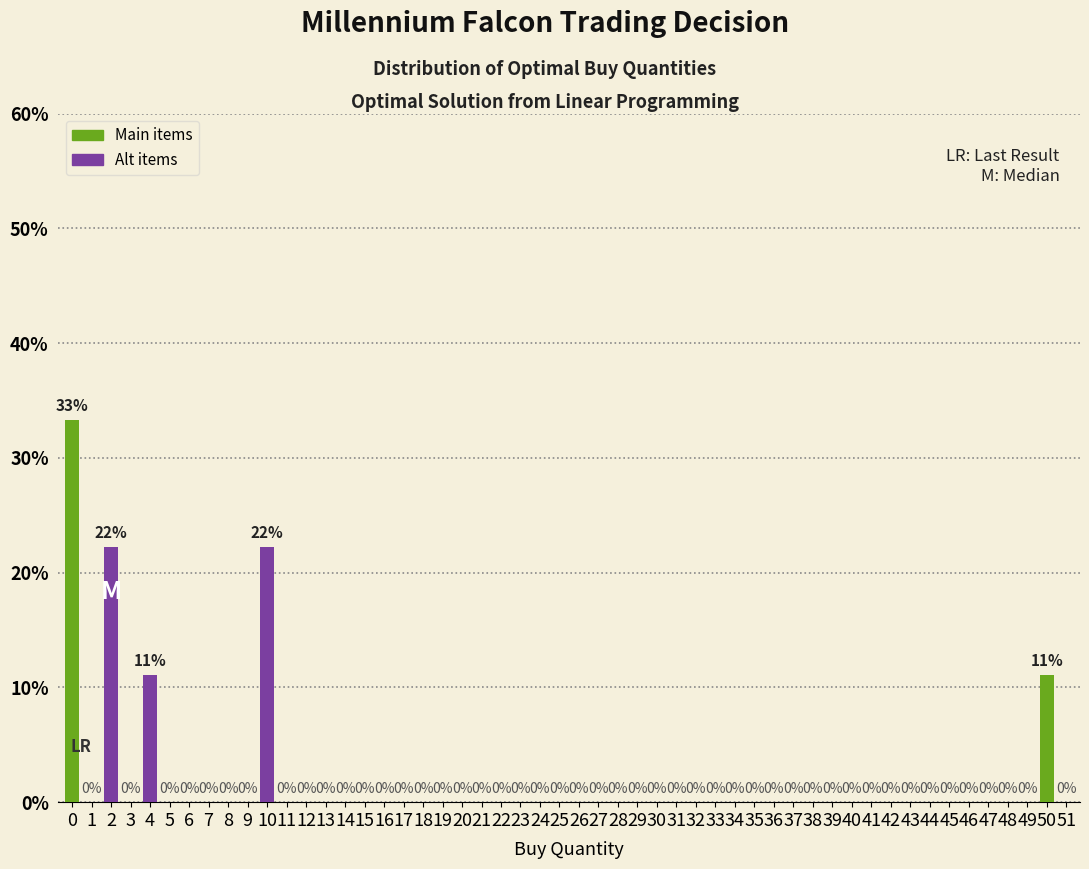

What is the greatest value displayed?

33.3